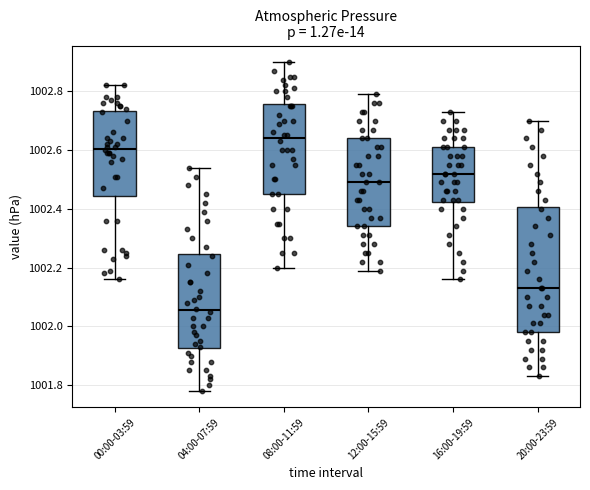

Which box has the highest median line?

08:00-11:59